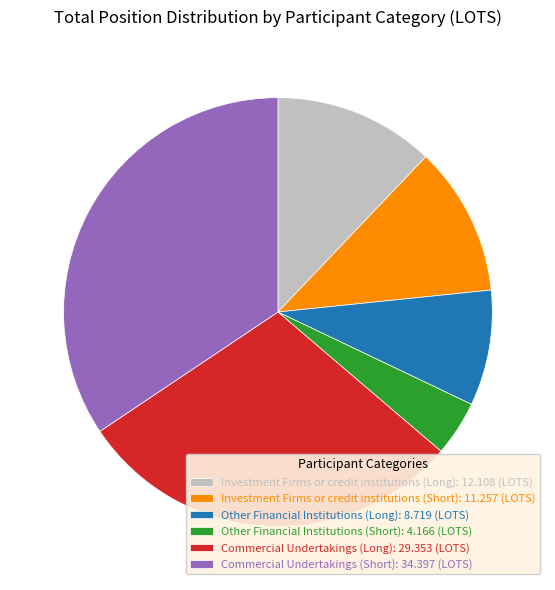

Count the number of slices in the pie.

6